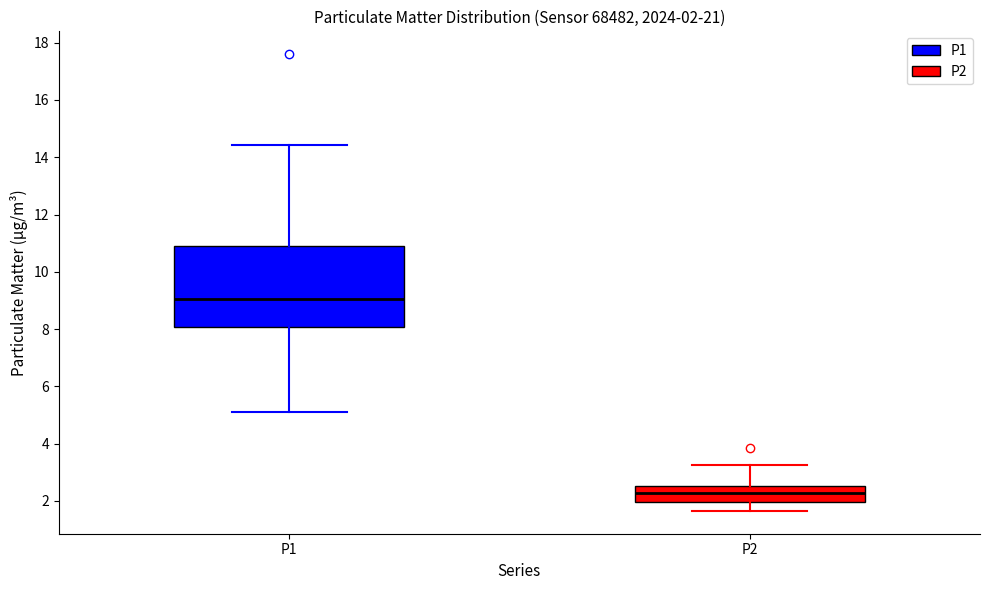

Which box has the highest median line?

P1